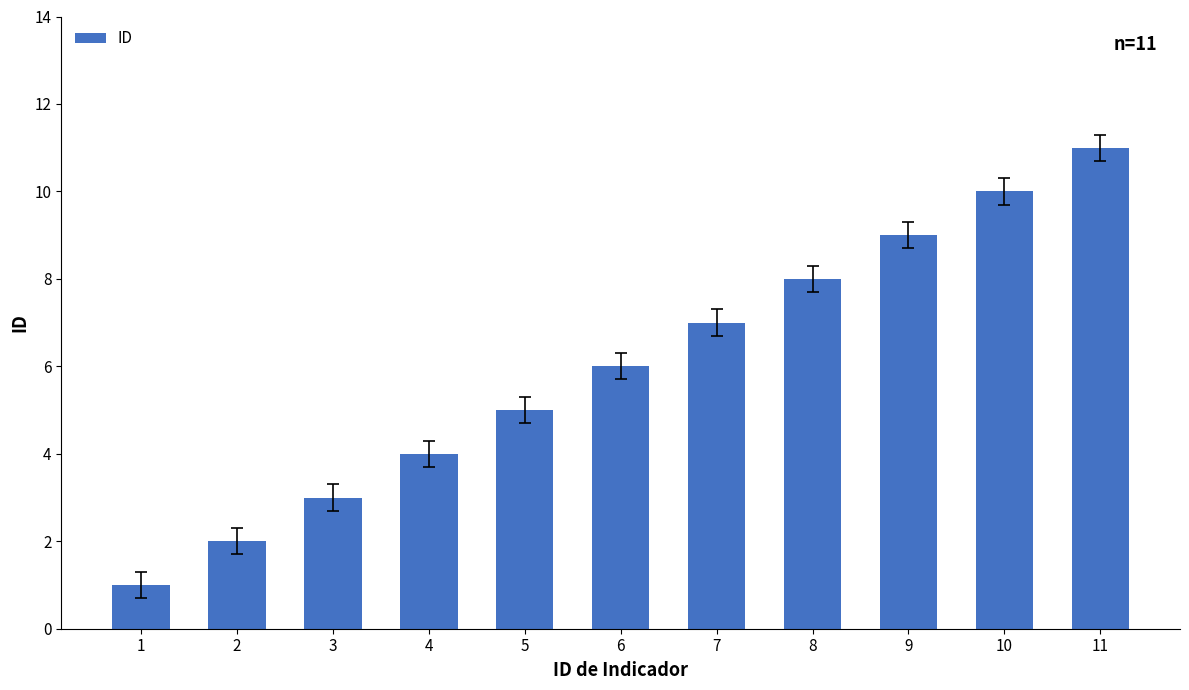

Approximately how many times larger is the value at 6 compared to 7?

0.9